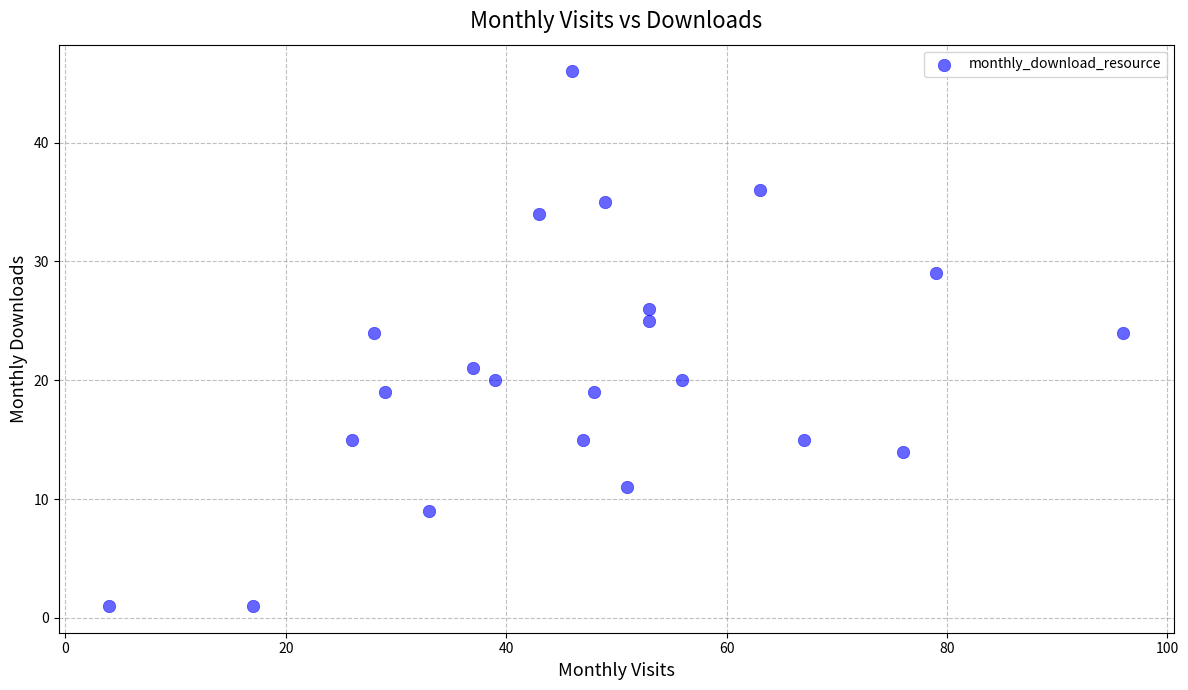

What is the range of Y values (max minus min)?

45